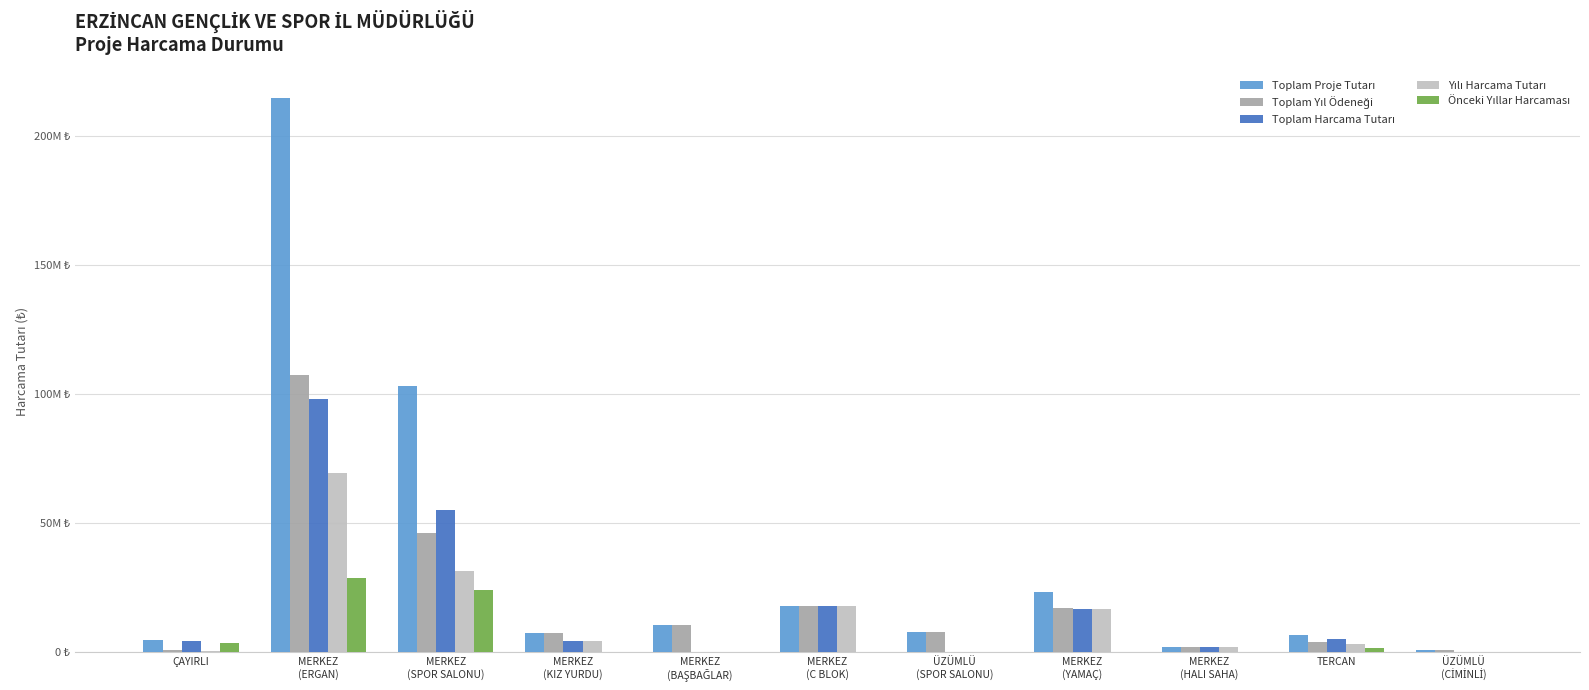

Reading right to left, transcribe all the data shown in this chart.

Toplam Proje Tutarı: 683760.0	6714000.0	1914000.0	23473200.0	8016000.0	18040544.4	10676400.0	7529868.0	103063200.0	214668000.0	4586400.0
Toplam Yıl Ödeneği: 683760.0	4028400.0	1914000.0	17024833.0	8016000.0	18040544.4	10676400.0	7529868.0	46378440.0	107334000.0	1031217.2
Toplam Harcama Tutarı: 0.0	4959795.6	1914000.0	16800609.1	0.0	17728825.8	0.0	4169100.1	55253570.3	98026342.6	4220678.0
Yılı Harcama Tutarı: 0.0	3208729.0	1914000.0	16800609.1	0.0	17728825.8	0.0	4169100.1	31303214.8	69450659.2	665495.2
Önceki Yıllar Harcaması: 0.0	1751066.6	0.0	0.0	0.0	0.0	0.0	0.0	23950355.6	28575683.4	3555182.9